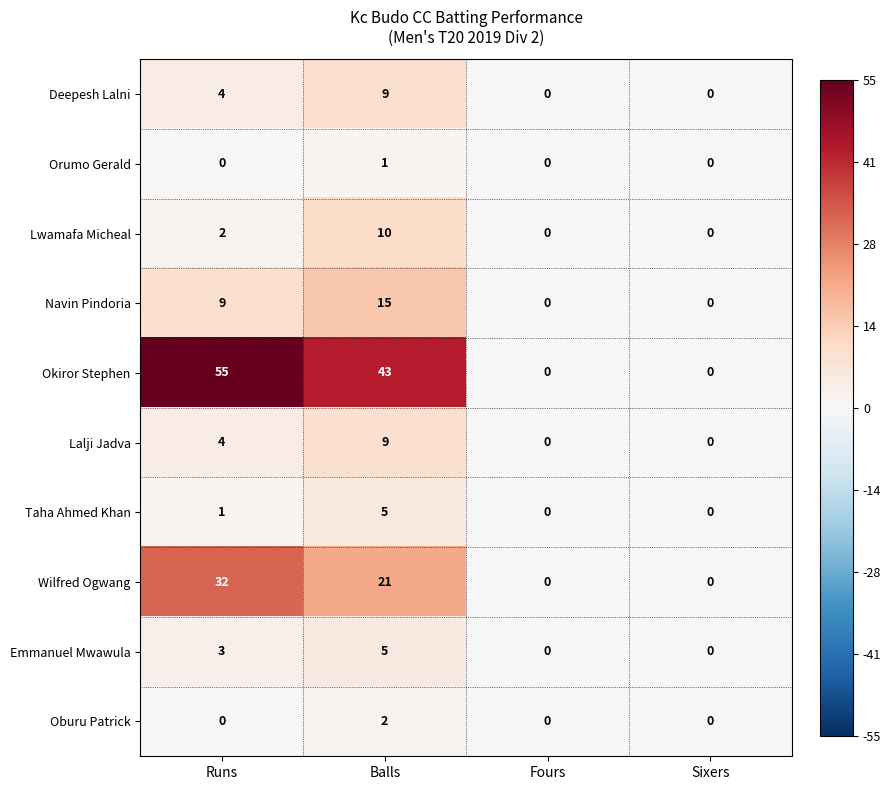

At which category is the sum across all series the highest?

Balls